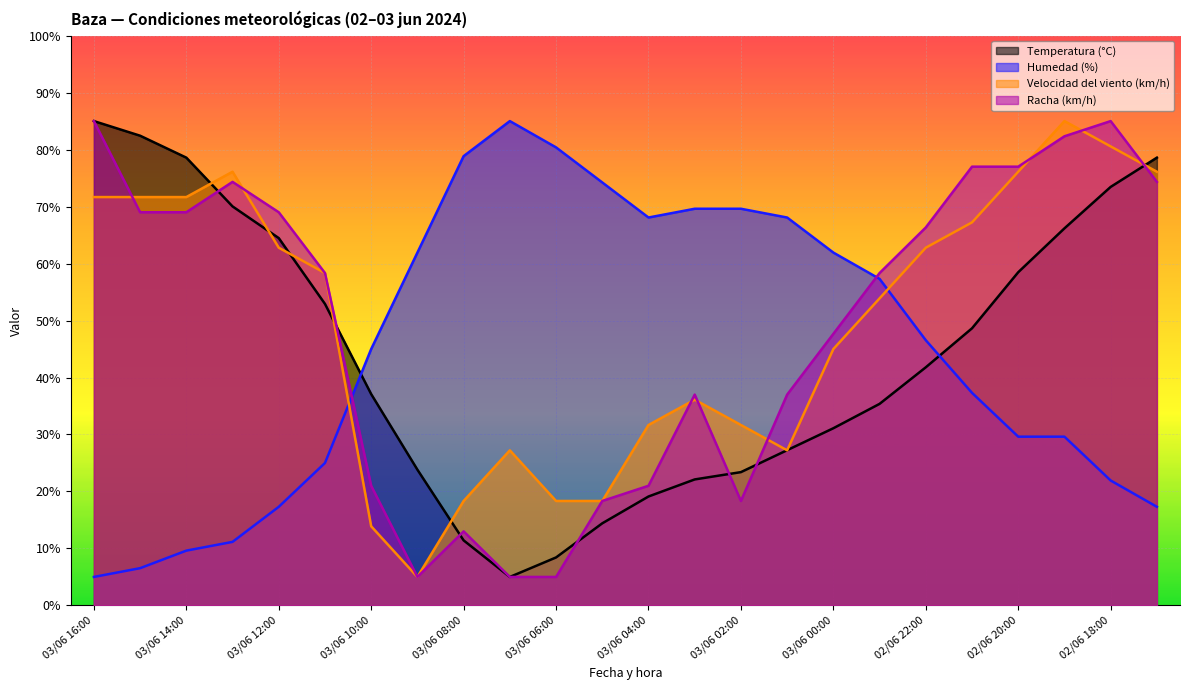

Reading right to left, list all the values displayed in this chart.

Temperatura (°C): 02/06 17:00=78.6	02/06 18:00=73.4	02/06 19:00=66.2	02/06 20:00=58.5	02/06 21:00=48.6	02/06 22:00=41.8	02/06 23:00=35.4	03/06 00:00=31.1	03/06 01:00=27.2	03/06 02:00=23.4	03/06 03:00=22.1	03/06 04:00=19.1	03/06 05:00=14.4	03/06 06:00=8.4	03/06 07:00=5.0	03/06 08:00=11.4	03/06 09:00=23.8	03/06 10:00=37.1	03/06 11:00=52.9	03/06 12:00=64.5	03/06 13:00=70.0	03/06 14:00=78.6	03/06 15:00=82.4	03/06 16:00=85.0
Humedad (%): 02/06 17:00=17.3	02/06 18:00=21.9	02/06 19:00=29.6	02/06 20:00=29.6	02/06 21:00=37.3	02/06 22:00=46.5	02/06 23:00=57.3	03/06 00:00=61.9	03/06 01:00=68.1	03/06 02:00=69.6	03/06 03:00=69.6	03/06 04:00=68.1	03/06 05:00=74.2	03/06 06:00=80.4	03/06 07:00=85.0	03/06 08:00=78.8	03/06 09:00=61.9	03/06 10:00=45.0	03/06 11:00=25.0	03/06 12:00=17.3	03/06 13:00=11.2	03/06 14:00=9.6	03/06 15:00=6.5	03/06 16:00=5.0
Velocidad del viento (km/h): 02/06 17:00=76.1	02/06 18:00=80.6	02/06 19:00=85.0	02/06 20:00=76.1	02/06 21:00=67.2	02/06 22:00=62.8	02/06 23:00=53.9	03/06 00:00=45.0	03/06 01:00=27.2	03/06 02:00=31.7	03/06 03:00=36.1	03/06 04:00=31.7	03/06 05:00=18.3	03/06 06:00=18.3	03/06 07:00=27.2	03/06 08:00=18.3	03/06 09:00=5.0	03/06 10:00=13.9	03/06 11:00=58.3	03/06 12:00=62.8	03/06 13:00=76.1	03/06 14:00=71.7	03/06 15:00=71.7	03/06 16:00=71.7
Racha (km/h): 02/06 17:00=74.3	02/06 18:00=85.0	02/06 19:00=82.3	02/06 20:00=77.0	02/06 21:00=77.0	02/06 22:00=66.3	02/06 23:00=58.3	03/06 00:00=47.7	03/06 01:00=37.0	03/06 02:00=18.3	03/06 03:00=37.0	03/06 04:00=21.0	03/06 05:00=18.3	03/06 06:00=5.0	03/06 07:00=5.0	03/06 08:00=13.0	03/06 09:00=5.0	03/06 10:00=21.0	03/06 11:00=58.3	03/06 12:00=69.0	03/06 13:00=74.3	03/06 14:00=69.0	03/06 15:00=69.0	03/06 16:00=85.0